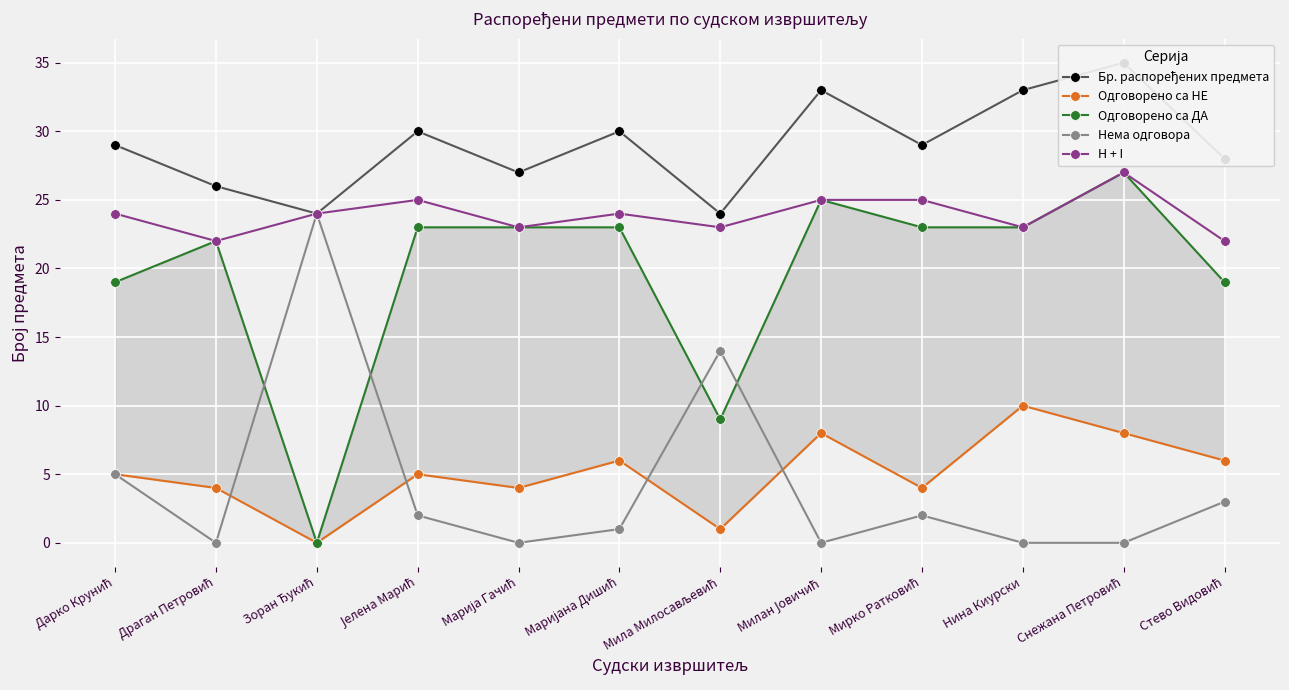

In Бр. распоређених предмета, how many points are higher than both neighbors (excluding endpoints)?

4